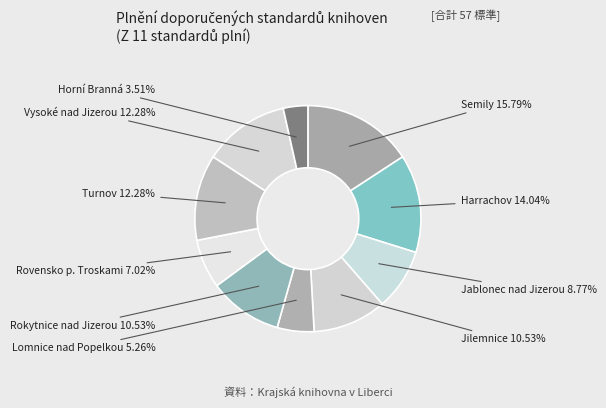

Which category has the smallest portion of the pie?

Horní Branná